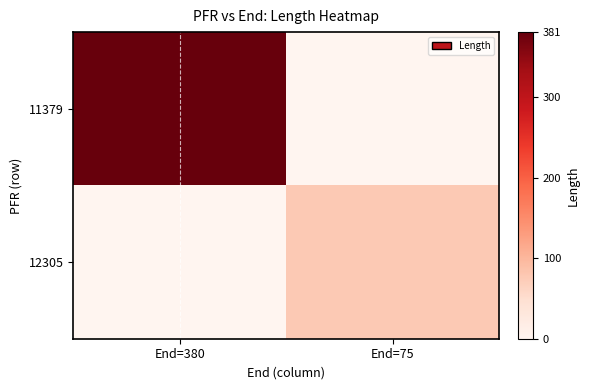

Which label corresponds to the largest value in the chart?

End=380